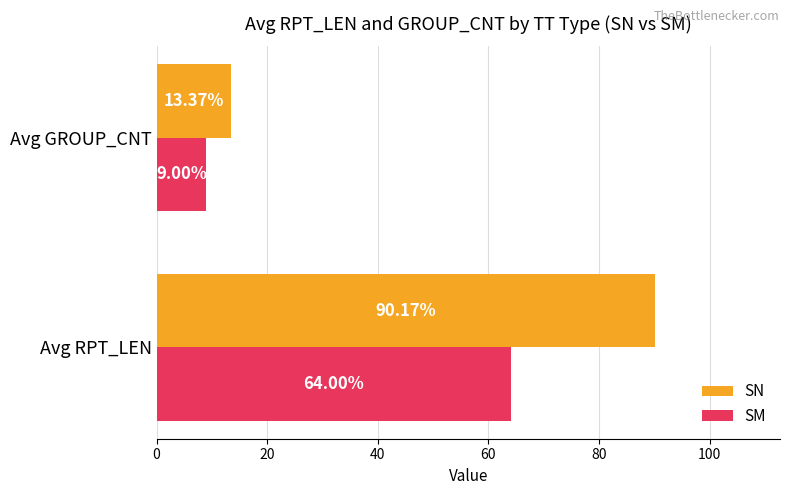

List the series in order of their peak value, lowest first.

SM, SN